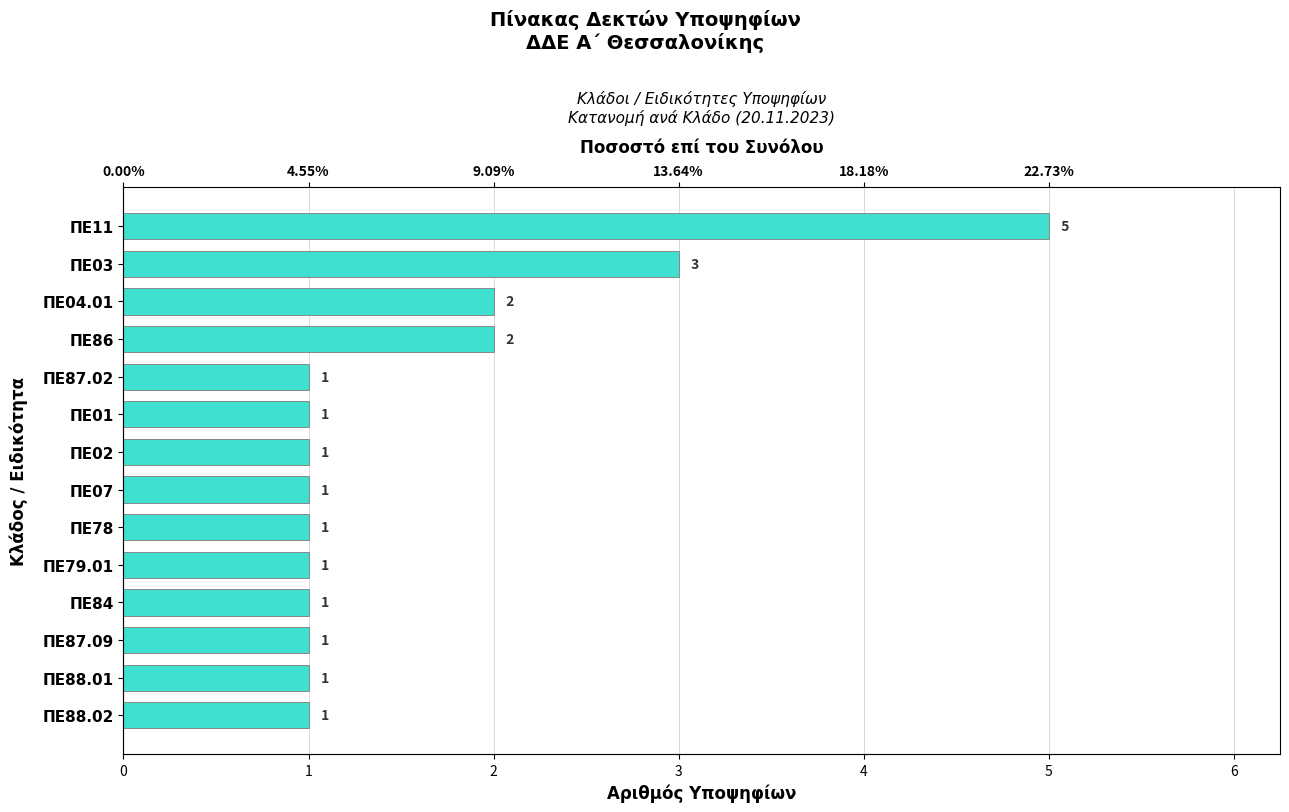

The chart shows a value of 3 at ΠΕ03. True or false?

True